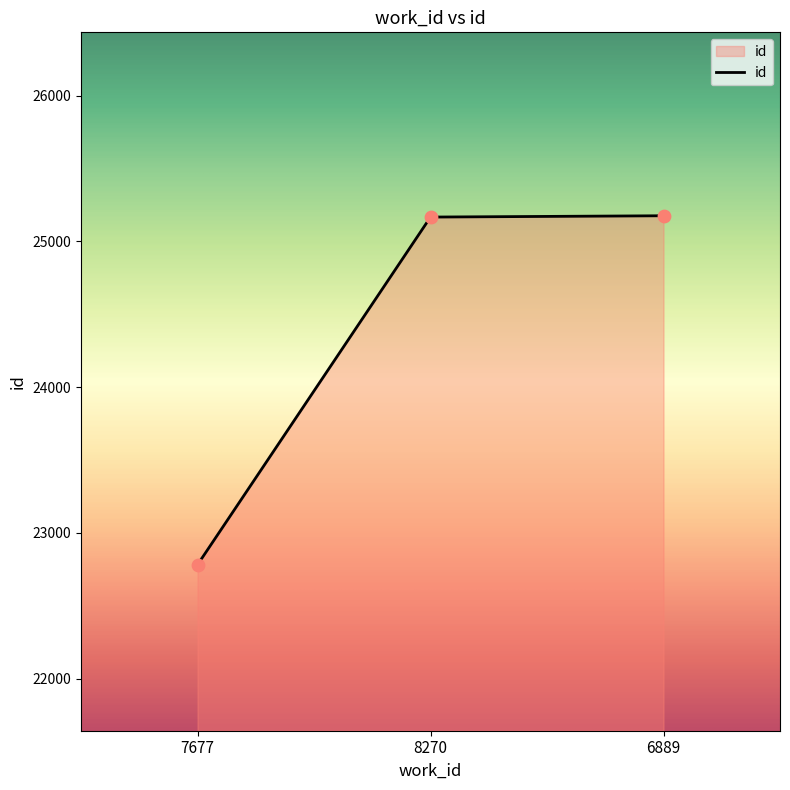

What is the ratio of the value at 6889 to the value at 8270?

1.0